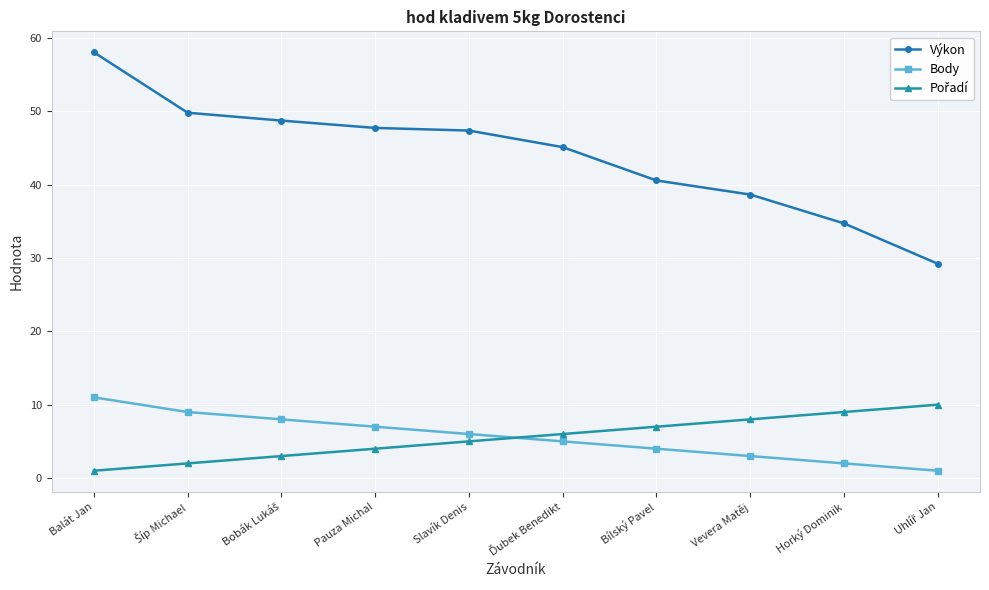

True or false: Výkon has more than 2 interior local peaks.

False